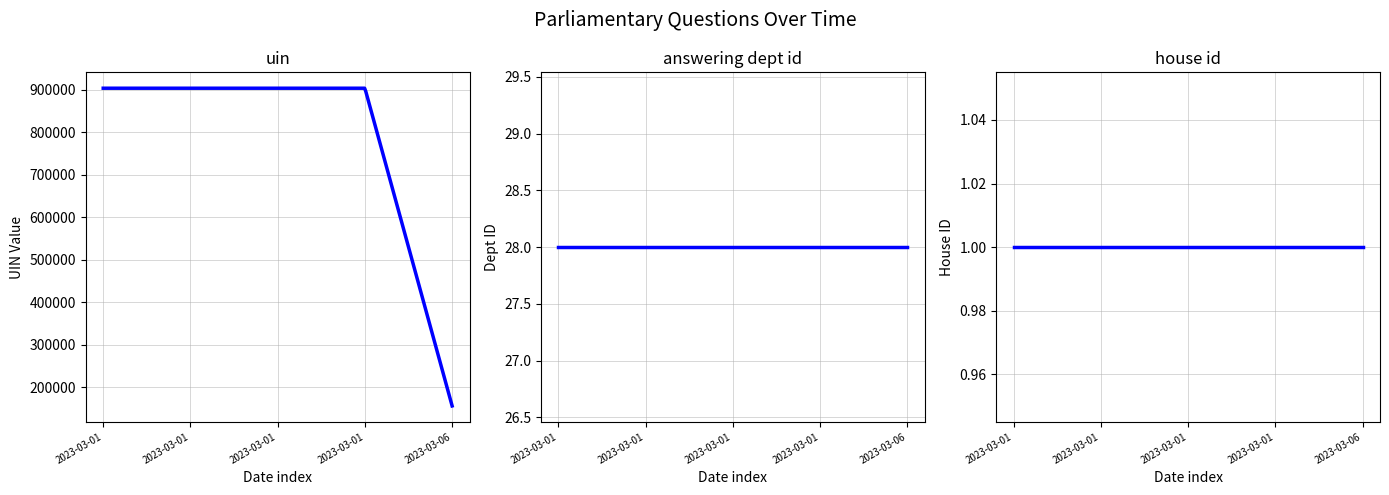

At which category does the chart reach its minimum across all series?

2023-03-01